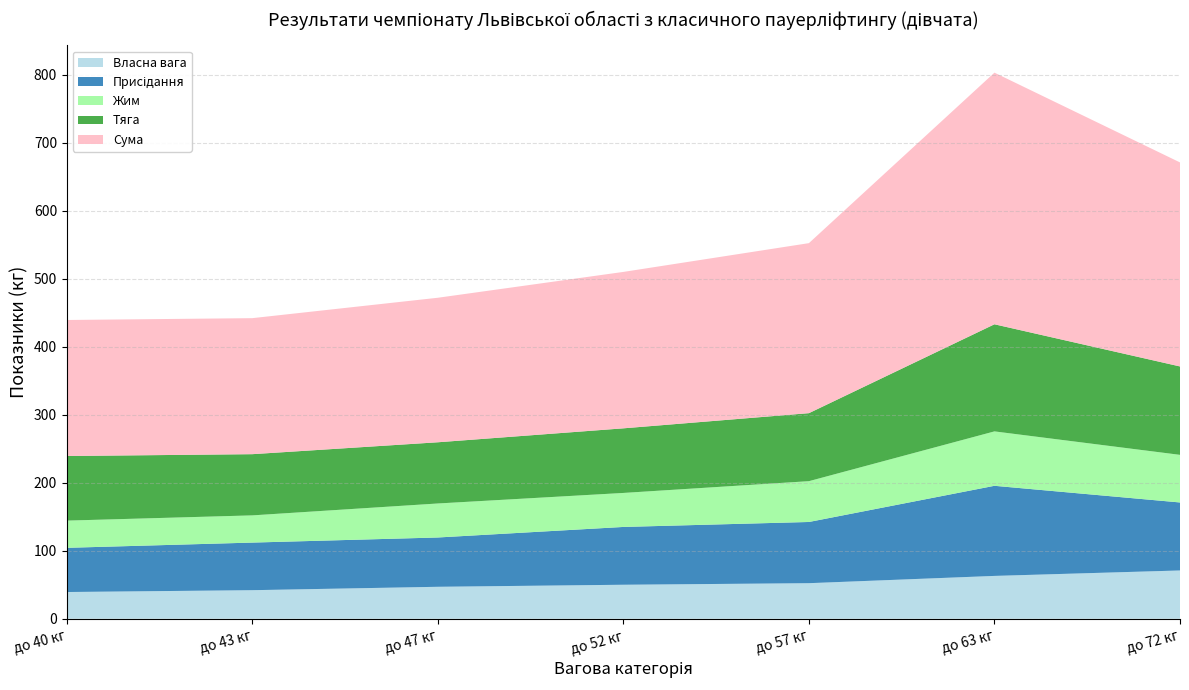

Reading left to right, transcribe all the data shown in this chart.

Власна вага: 39.3	42.0	47.0	50.0	52.3	63.0	71.0
Присідання: 65.0	70.0	72.5	85.0	90.0	132.5	100.0
Жим: 40.0	40.0	50.0	50.0	60.0	80.0	70.0
Тяга: 95.0	90.0	90.0	95.0	100.0	157.5	130.0
Сума: 200.0	200.0	212.5	230.0	250.0	370.0	300.0